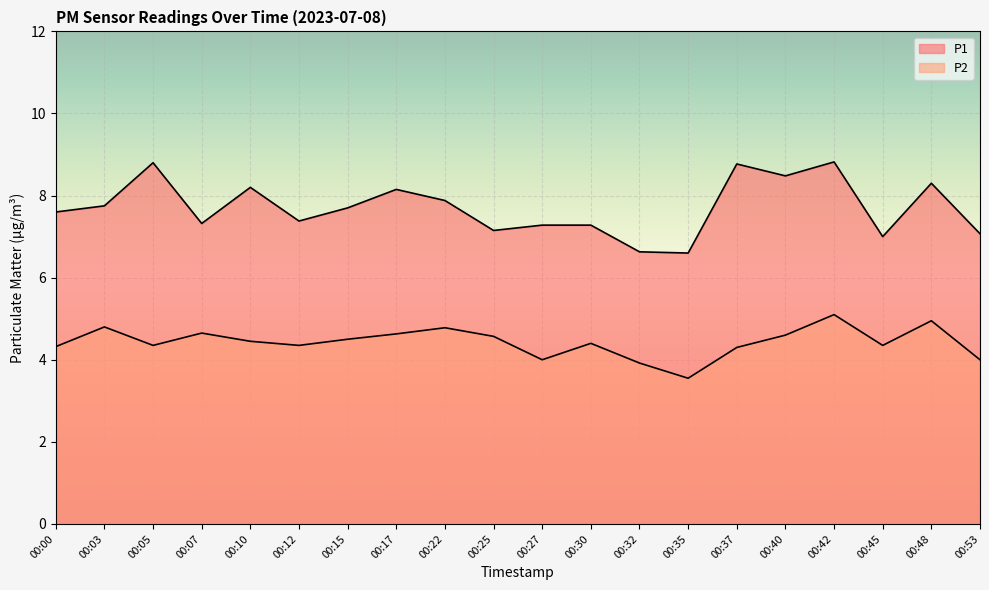

Which series has the largest range (max minus min)?

P1